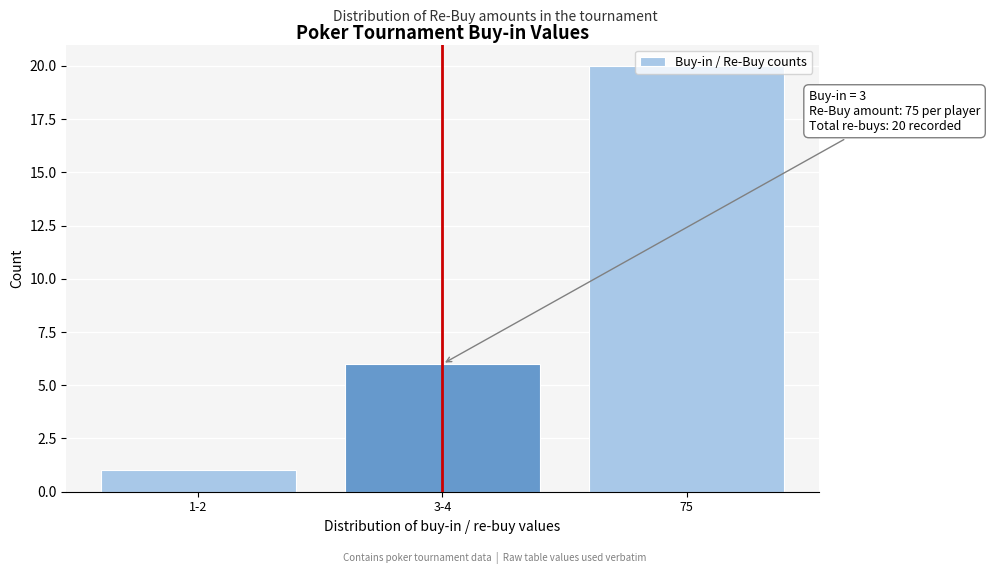

What is the average value?

9